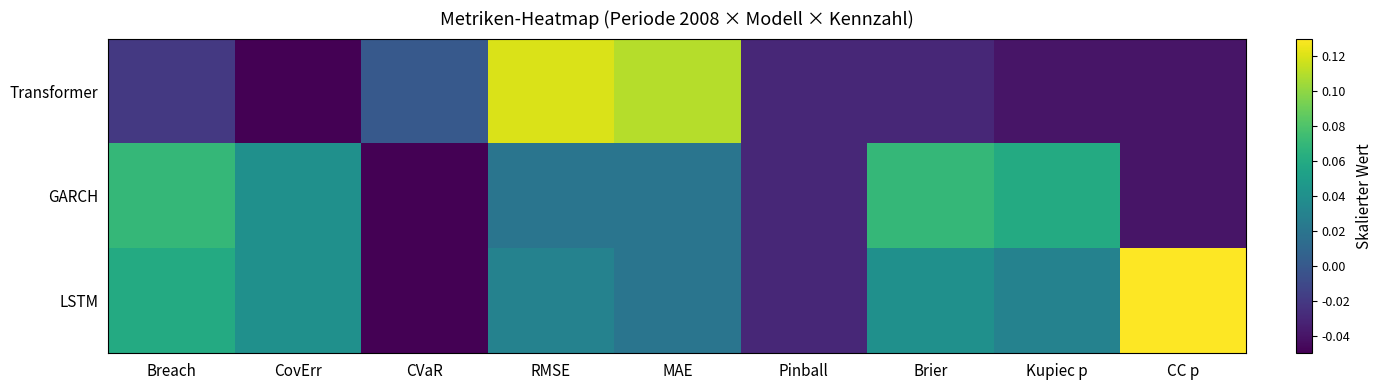

What is the minimum value shown in the chart?

-0.1